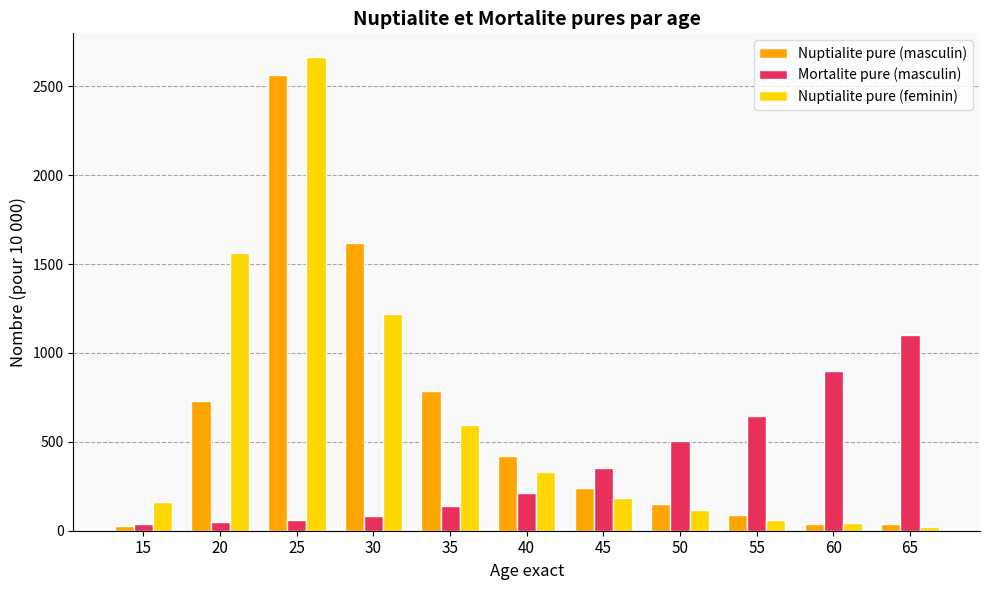

Where is Mortalite pure (masculin) nearest to the value 569?

50